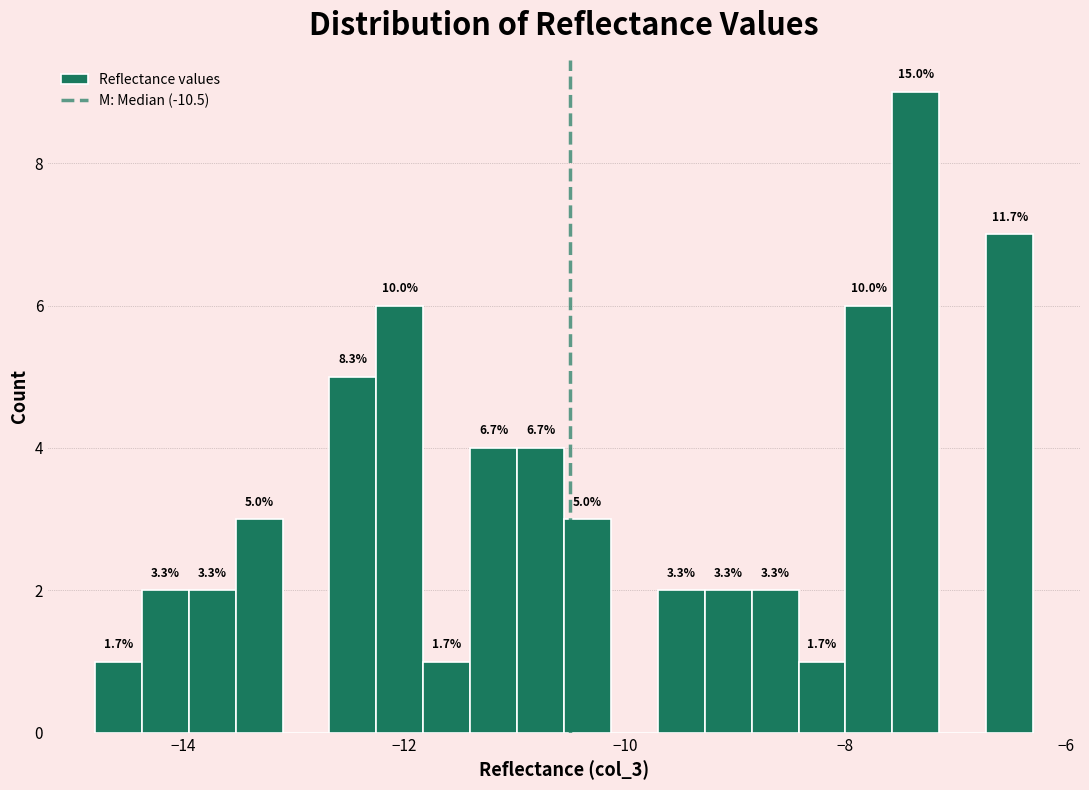

Read against the x-axis, roughly where is the centre of the tallest bar?

-7.4